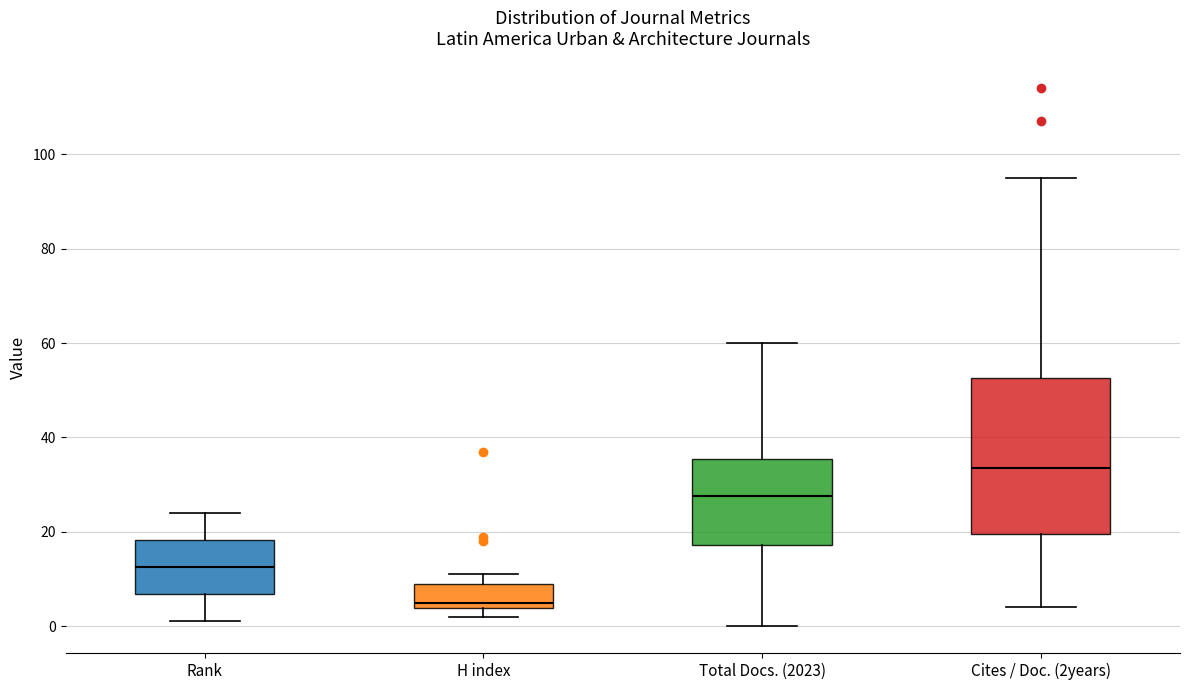

Reading left to right, read every box against the y-axis: the position of its median line, the range the box covers, and the ends of its whiskers. The values are not printed on the chart, so give them approximately, as read against the axis.

Rank: median 12, box 6 to 18, whiskers 2 to 24
H index: median 6, box 4 to 10, whiskers 2 to 12
Total Docs. (2023): median 28, box 18 to 36, whiskers 0 to 60
Cites / Doc. (2years): median 34, box 20 to 52, whiskers 4 to 96